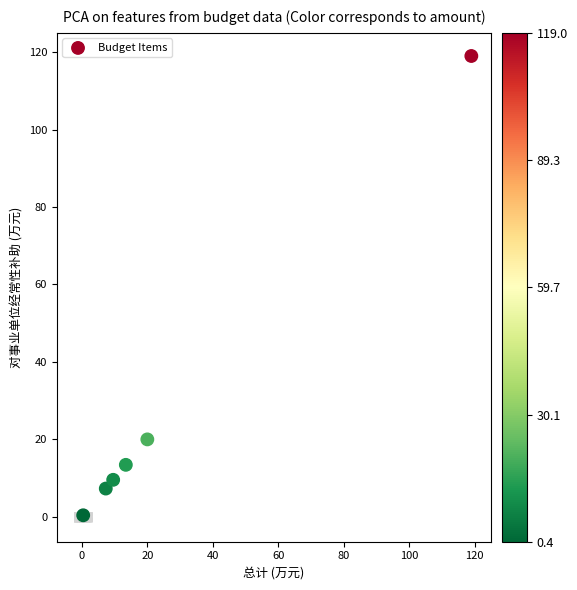

What is the range of Y values (max minus min)?

118.6